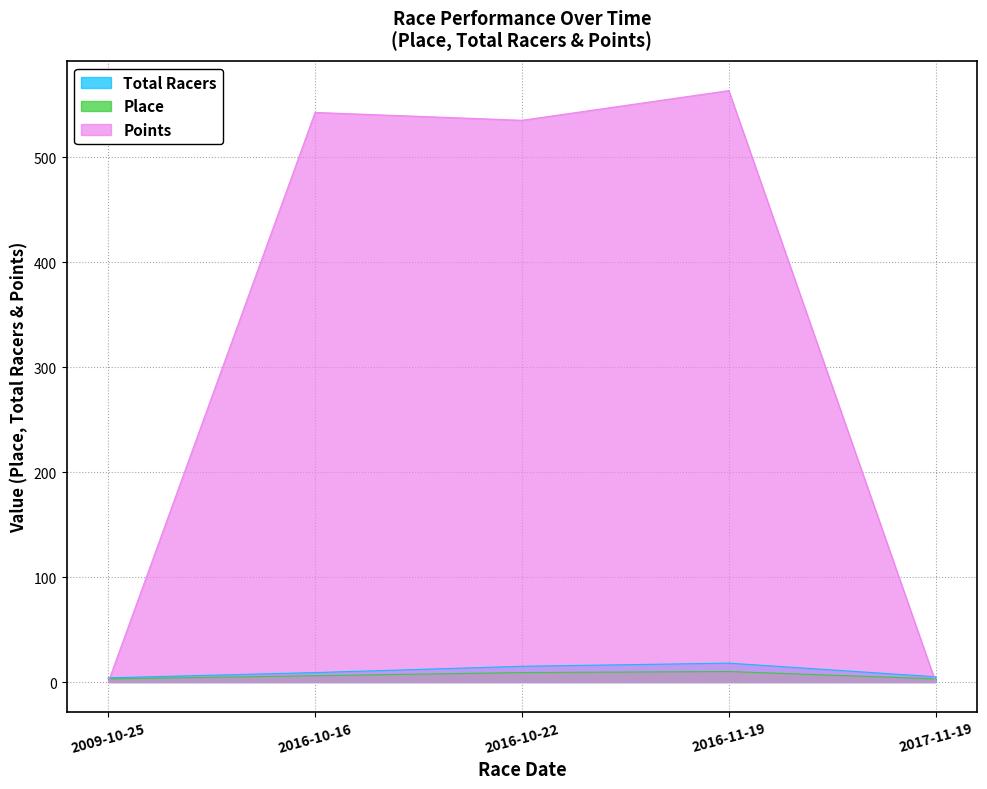

How many values in the Place series are below 6?

2